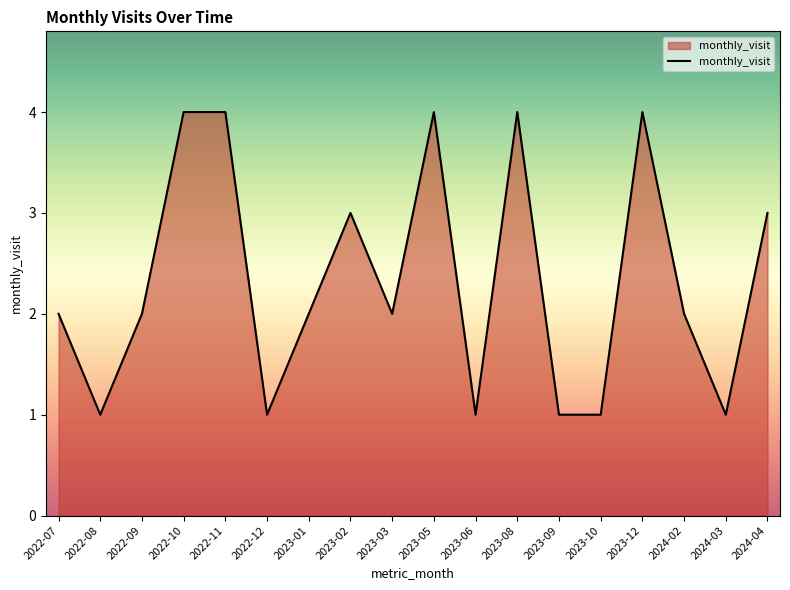

Is it true that the value at 2023-05 is 6?

False